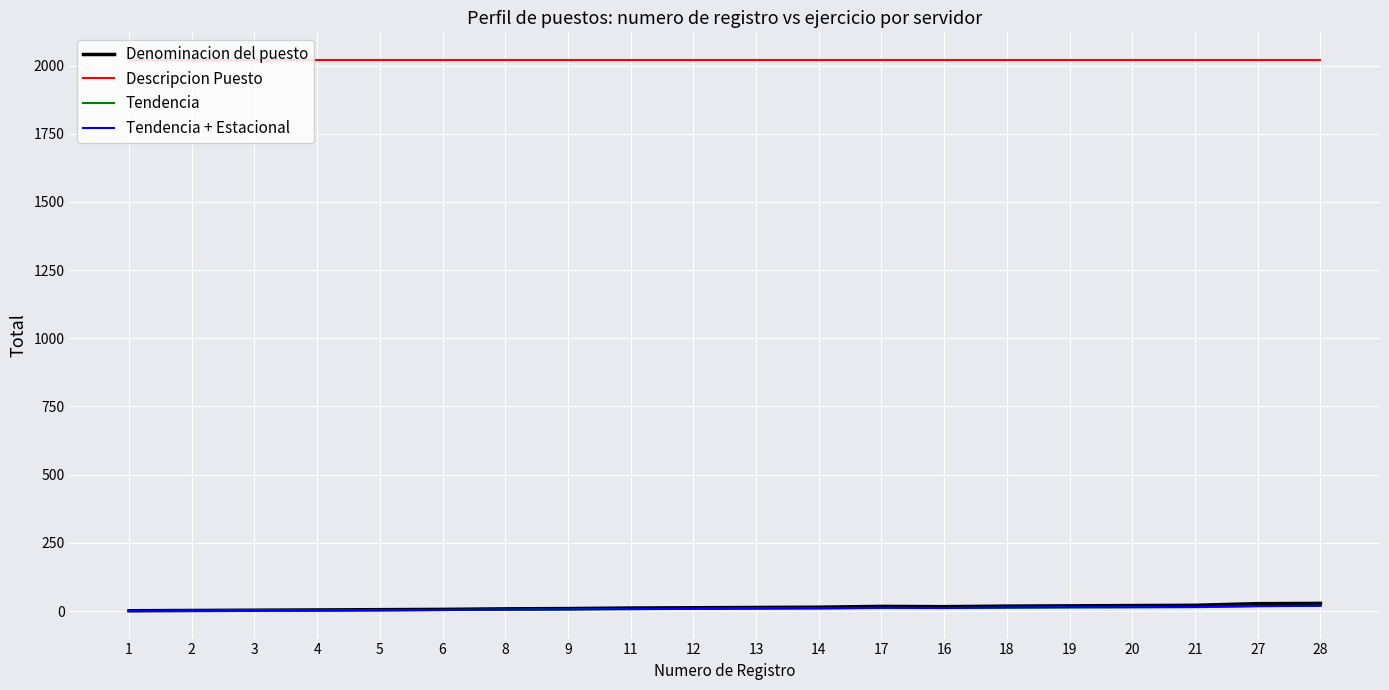

Is the value of Descripcion Puesto at 19 greater than the value of Tendencia + Estacional at 14?

Yes